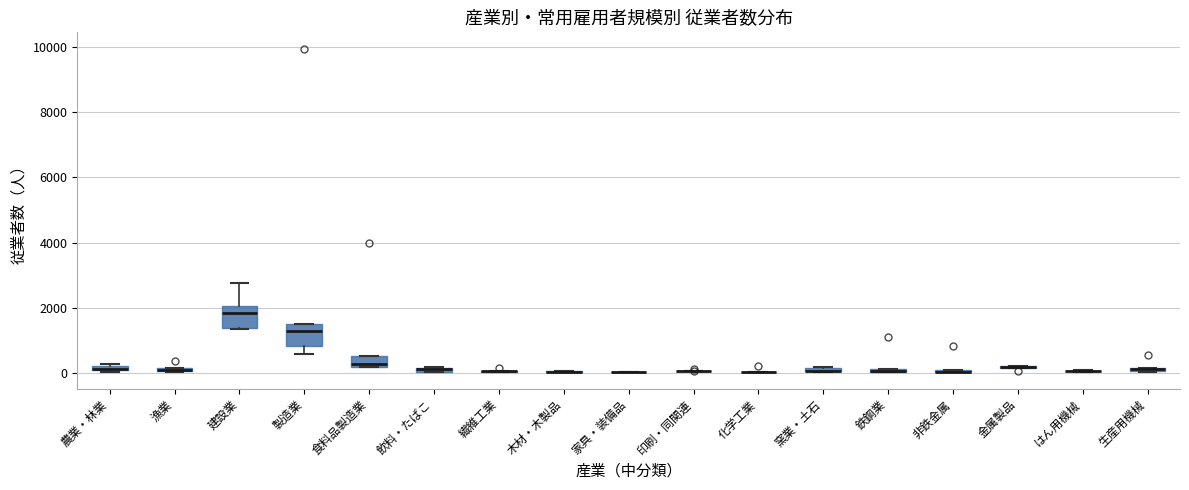

Where is the upper edge of the box for 漁業 on the y-axis? The values are not printed on the chart, so give them approximately, as read against the axis.

200